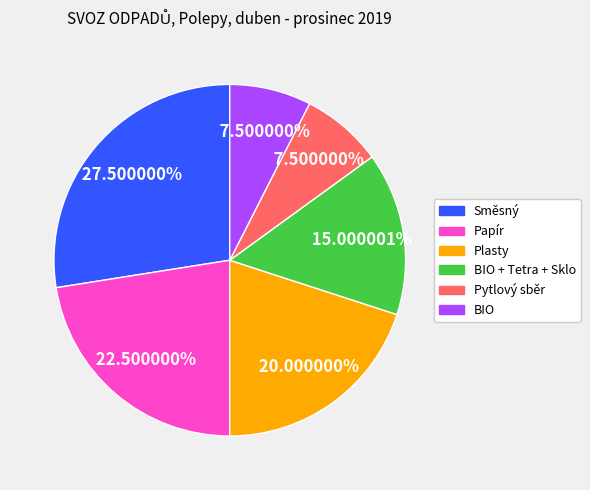

Combined, do Plasty and Papír account for over 50%?

No